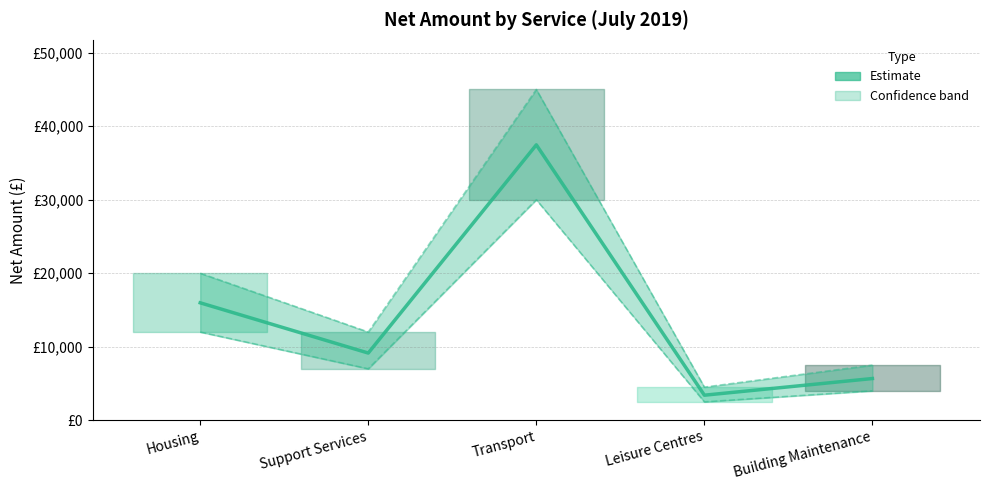

Is it true that Estimate equals 3405.1 at Leisure Centres?

True